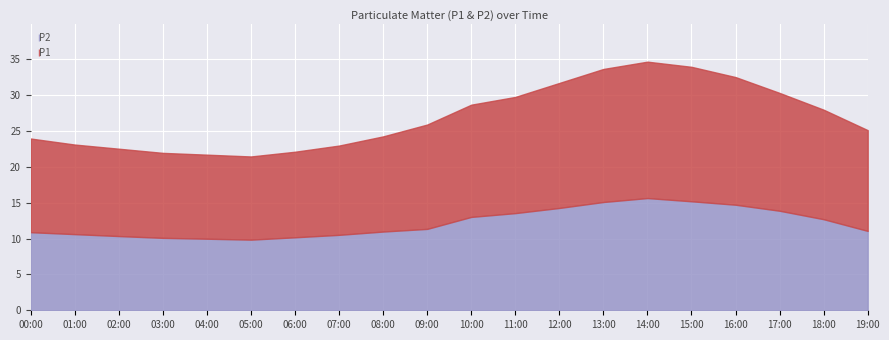

What is the label of the 6th point from the right?

14:00